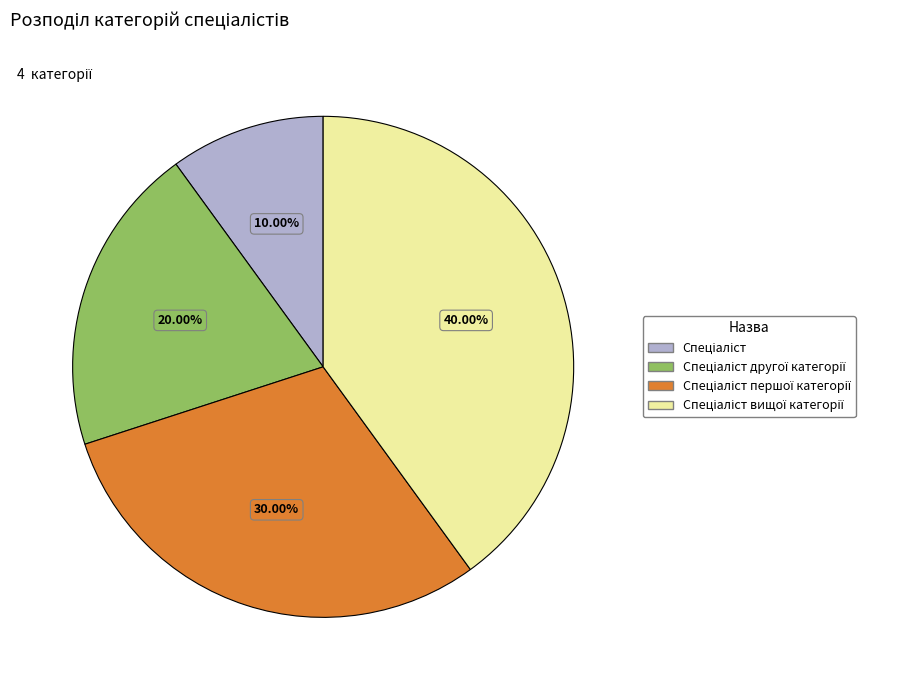

Is there any slice that represents more than half of the pie?

No